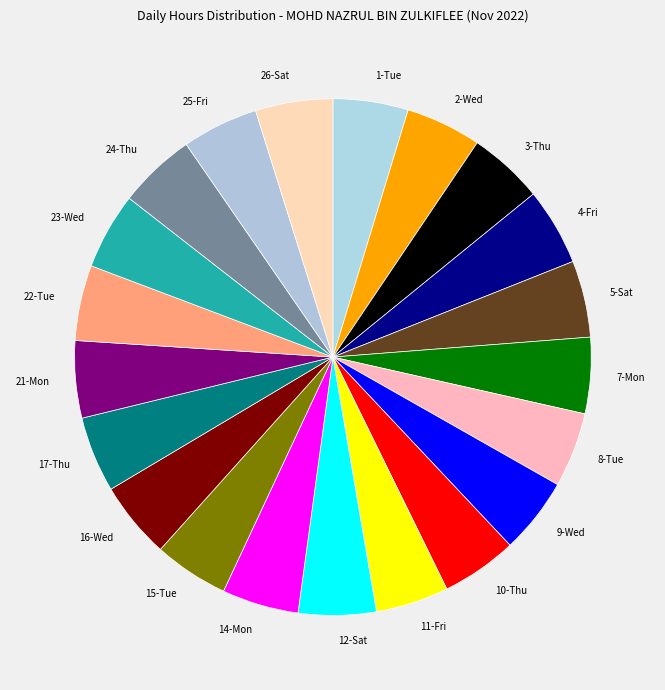

Is there any slice that represents more than half of the pie?

No